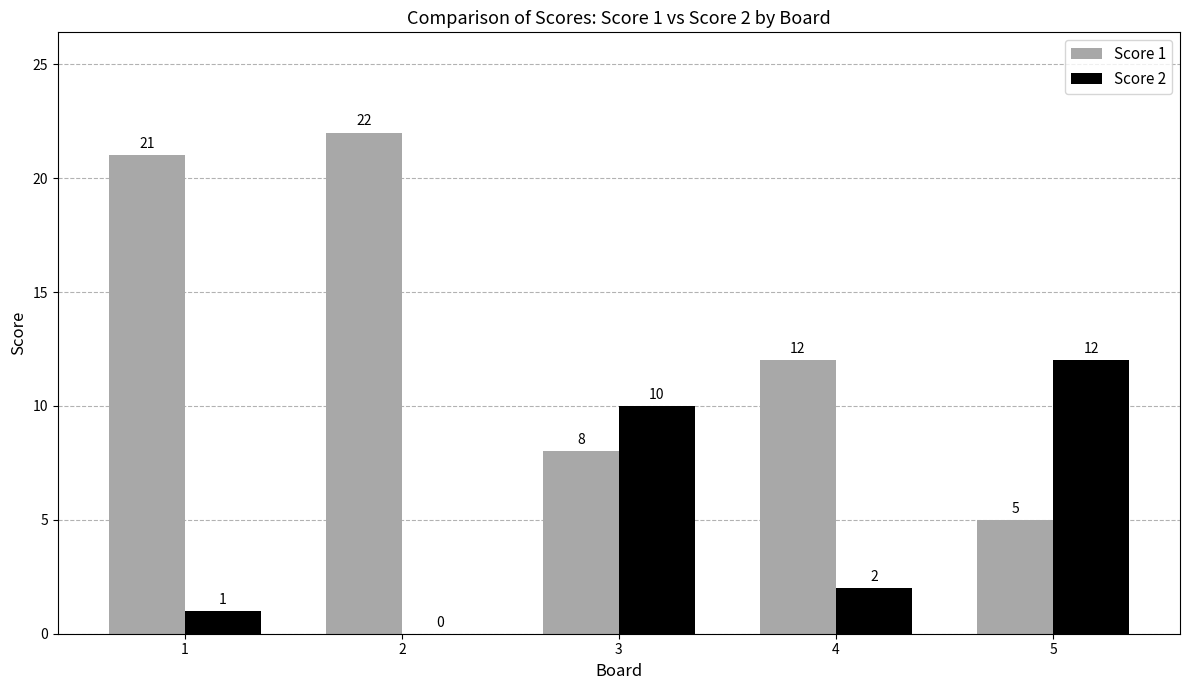

Reading left to right, extract all data points from this chart.

Score 1: 1=21	2=22	3=8	4=12	5=5
Score 2: 1=1	2=0	3=10	4=2	5=12